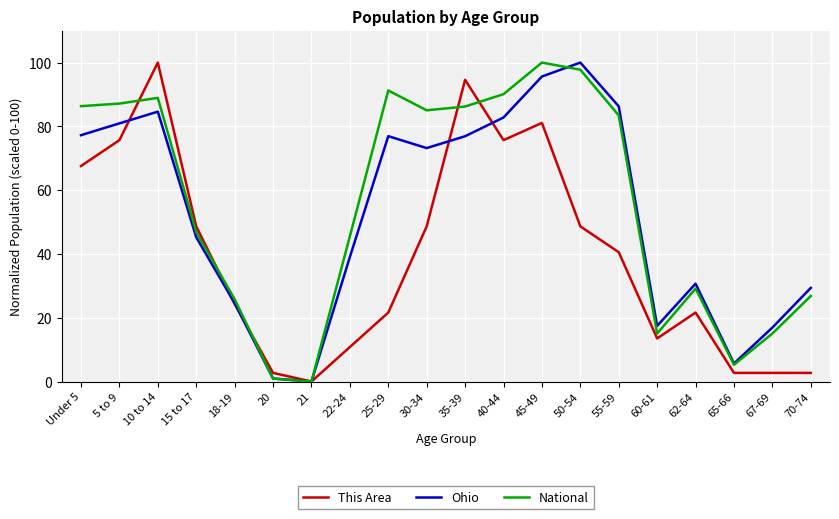

Which series has the largest total across all categories?

National